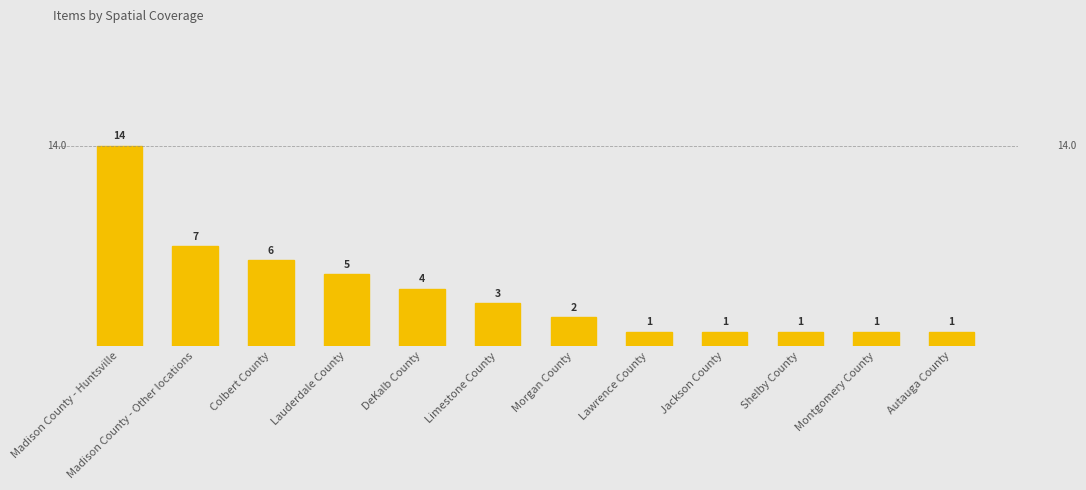

What is the change in value from Colbert County to Lauderdale County?

-1